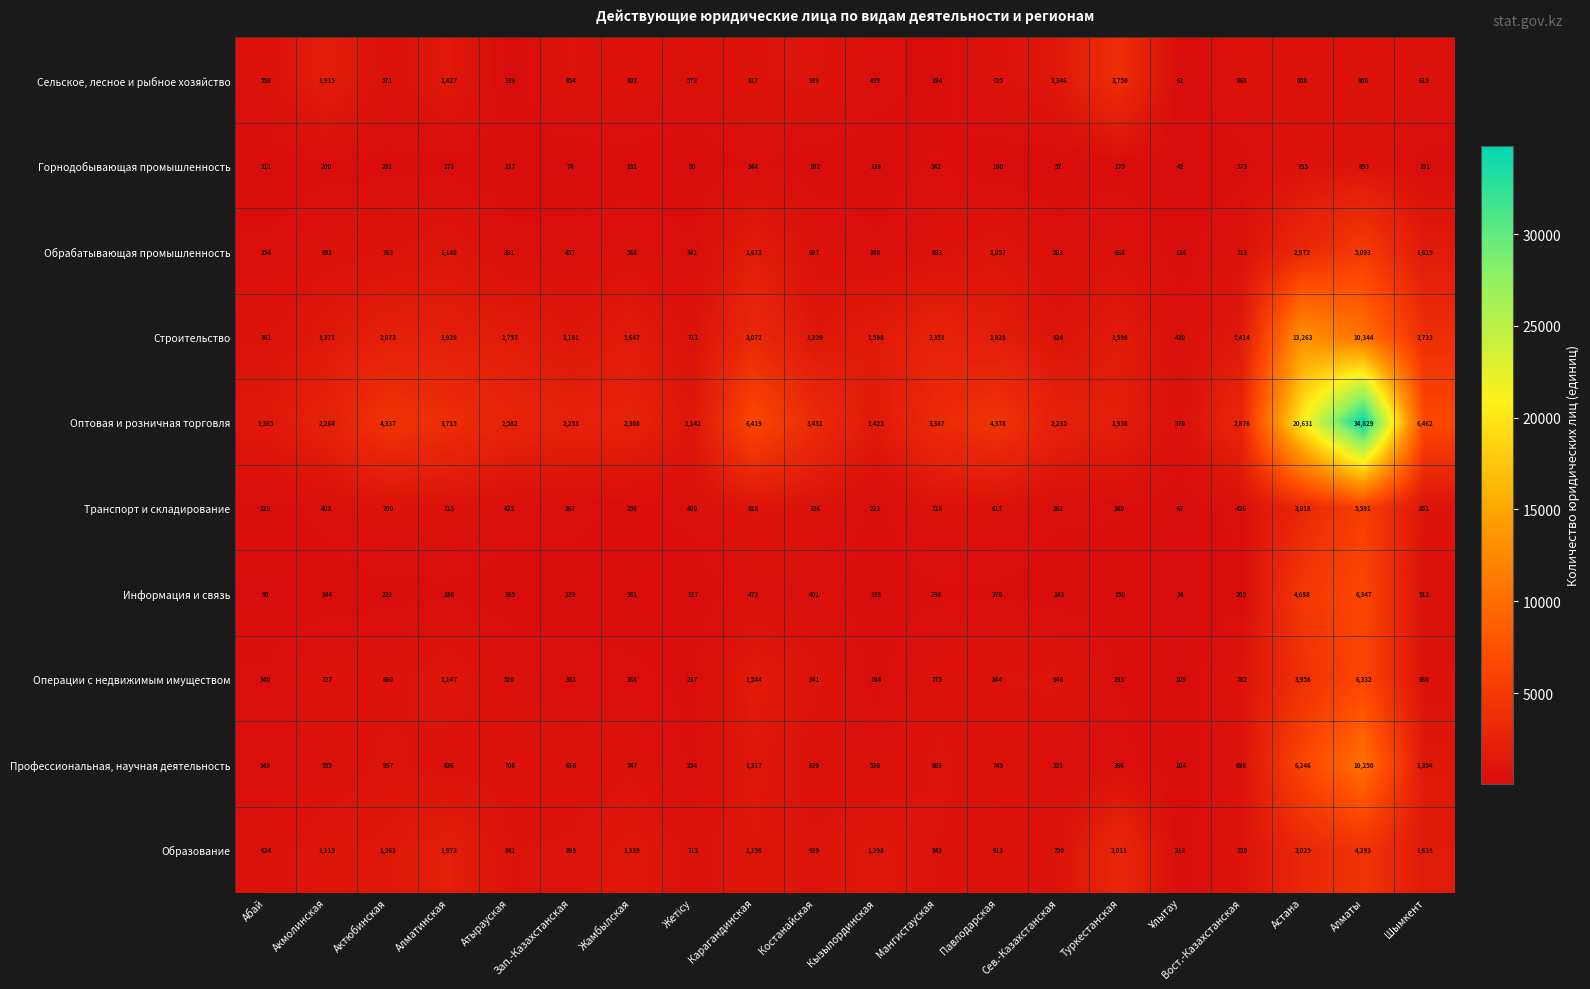

Which series has the largest total across all categories?

Оптовая и розничная торговля